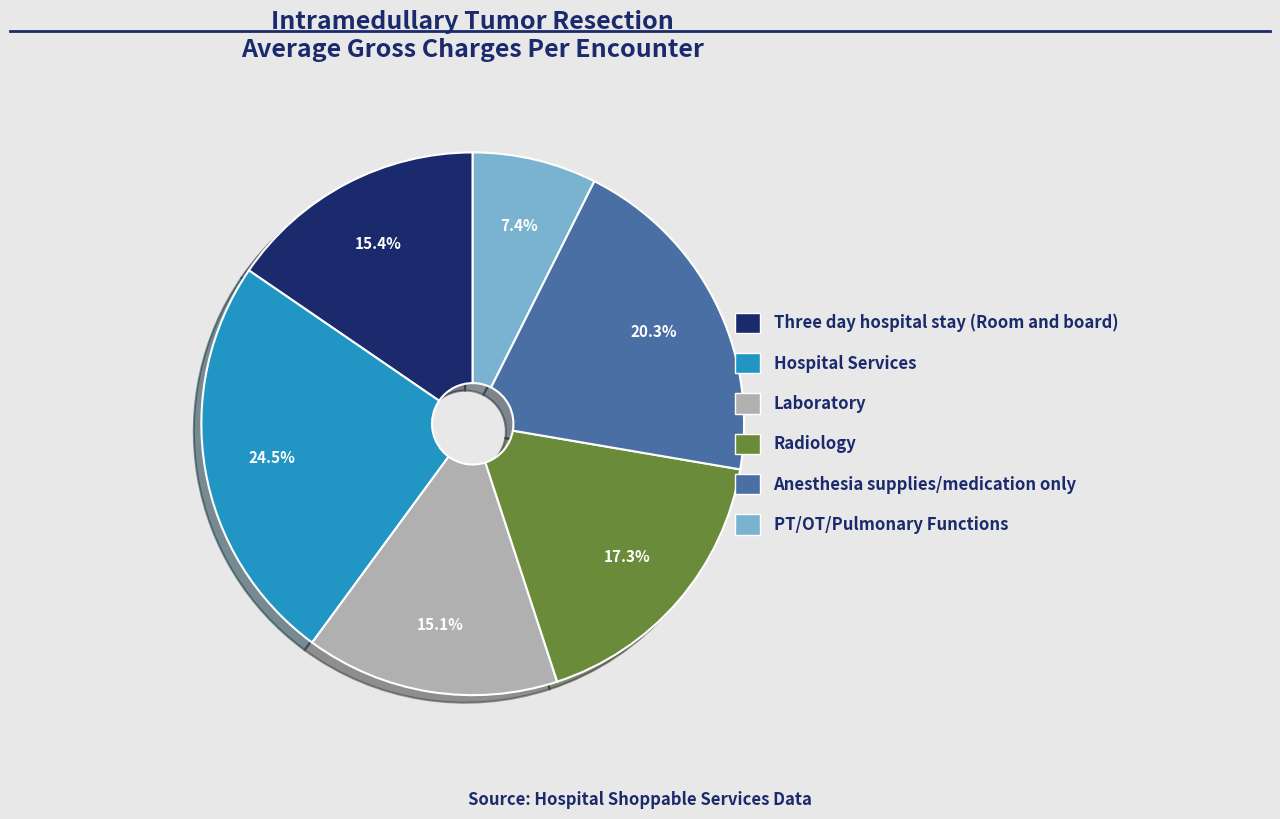

How much of the chart is everything except PT/OT/Pulmonary Functions?

92.6%